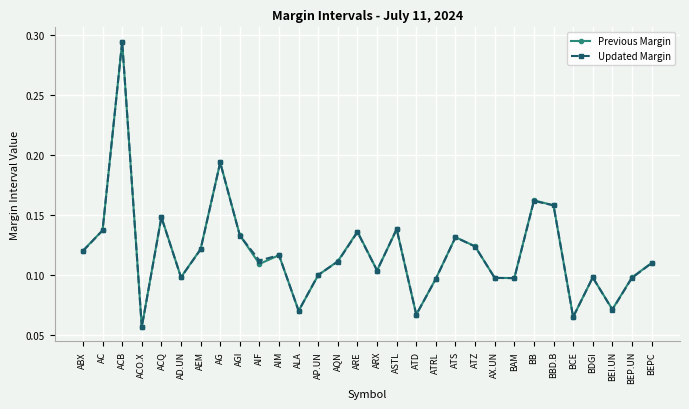

At which category is the sum across all series the highest?

ACB